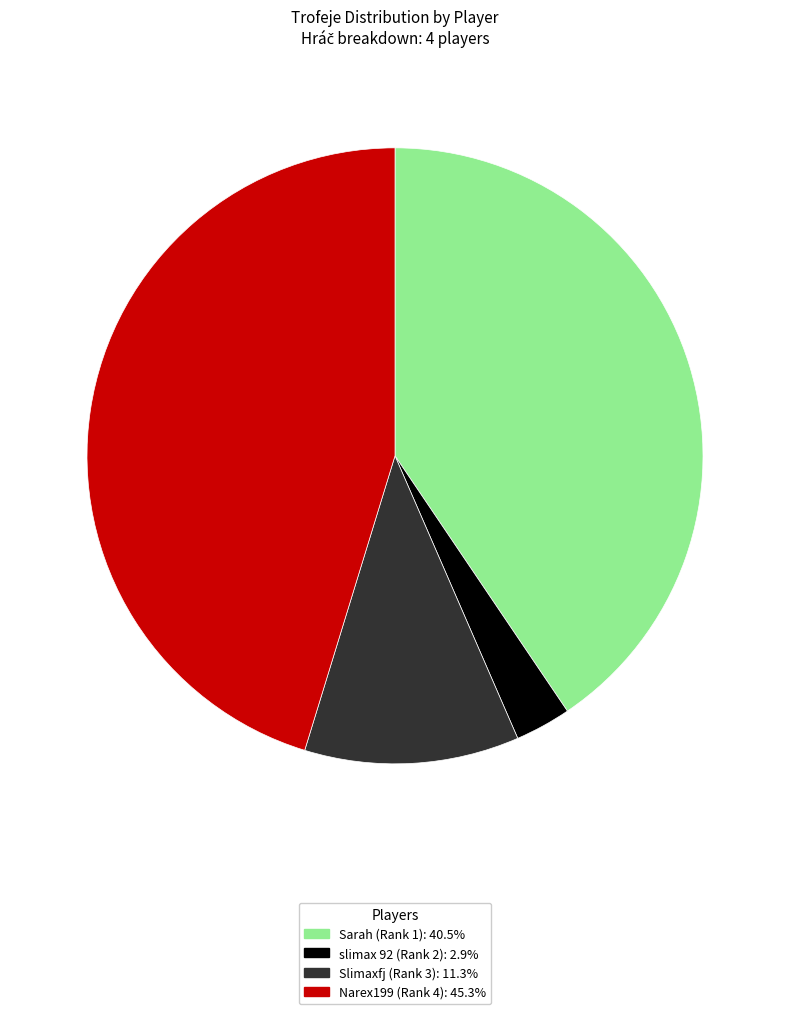

What is the ratio of the value at slimax 92 (Rank 2) to the value at Slimaxfj (Rank 3)?

0.3